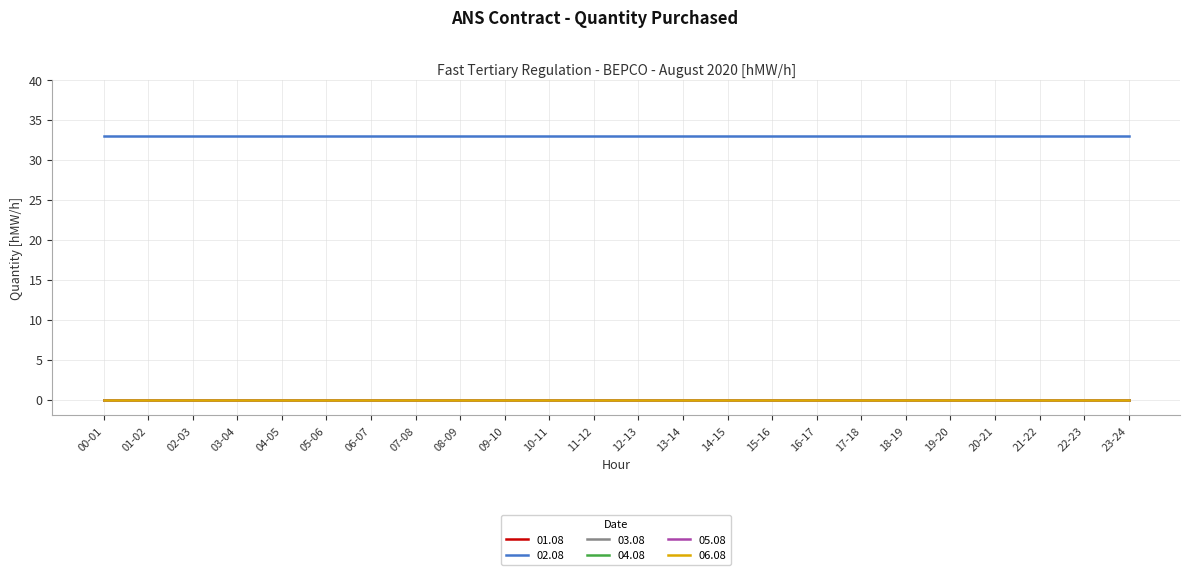

List the series in order of their peak value, highest first.

02.08, 01.08, 03.08, 04.08, 05.08, 06.08